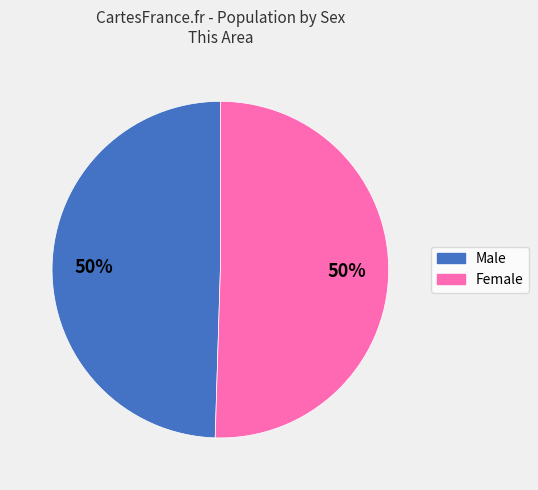

Approximately how many times larger is the value at Male compared to Female?

1.0